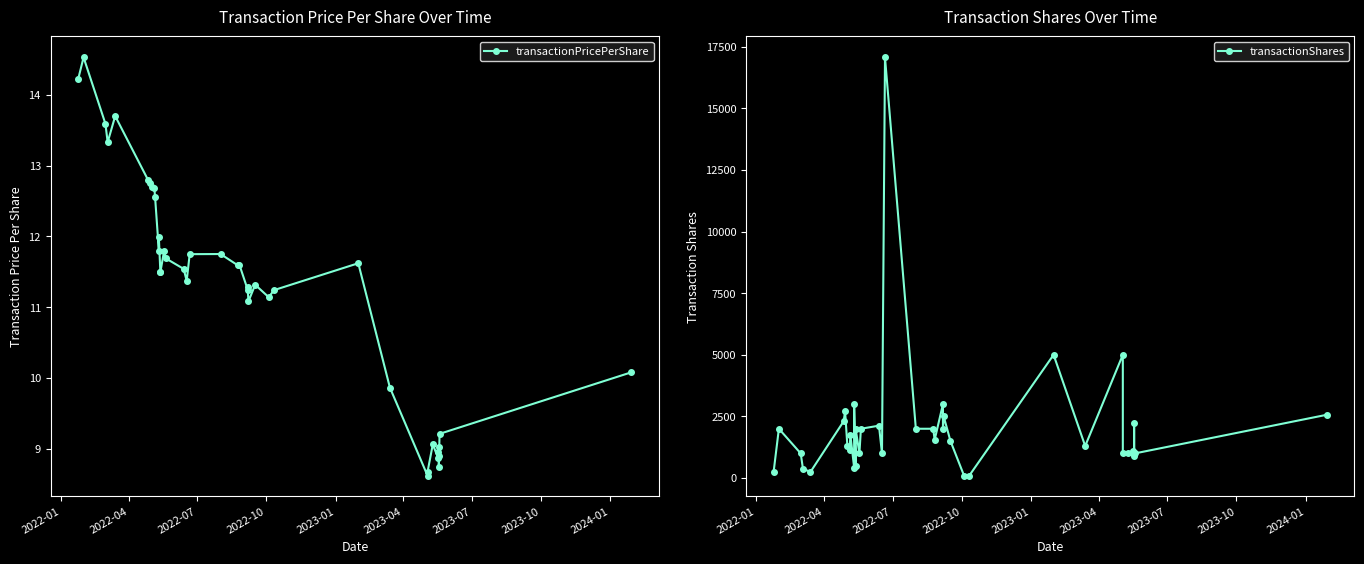

What are all the series names shown in the legend?

transactionPricePerShare, transactionShares